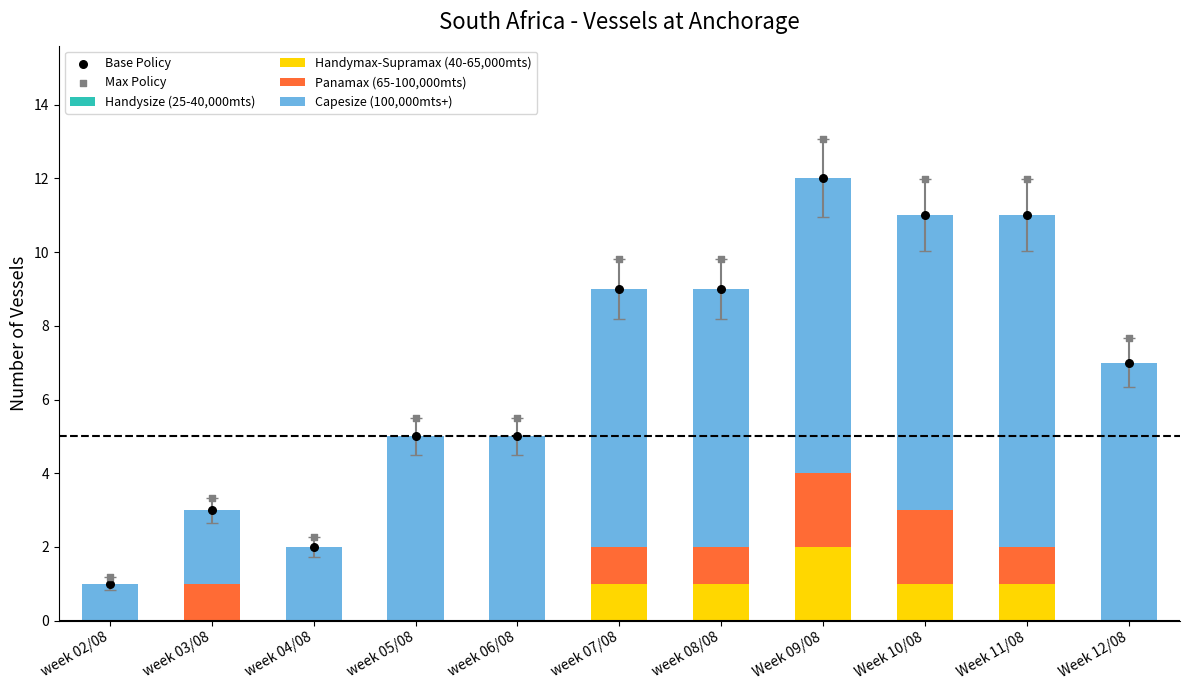

At which category is the sum across all series the highest?

Week 09/08